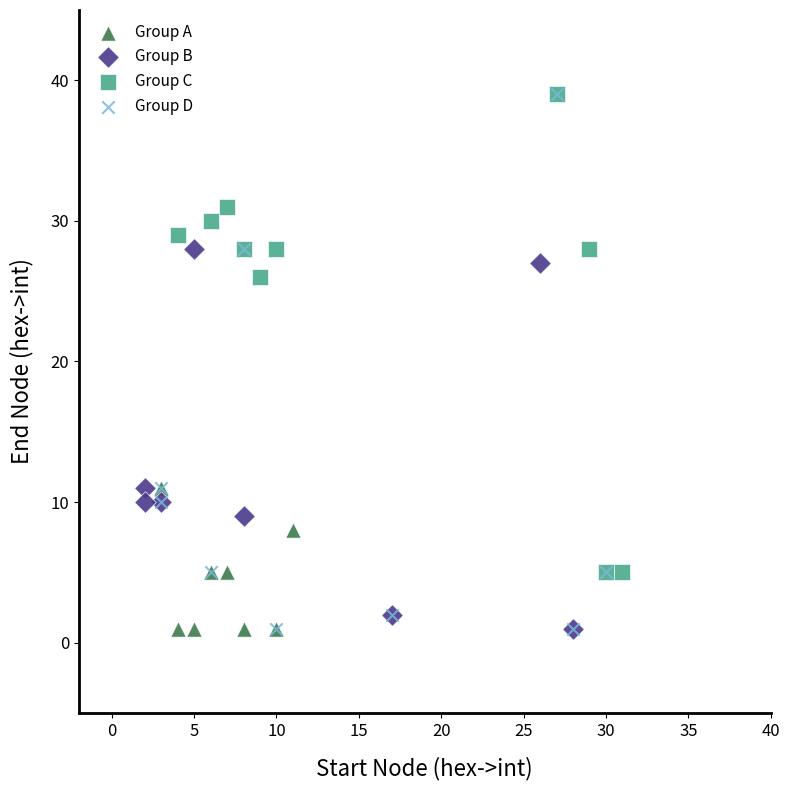

Which series has the widest spread of Y values?

Group D